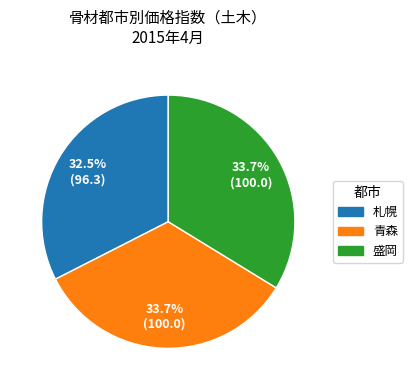

Does any single category account for the majority?

No